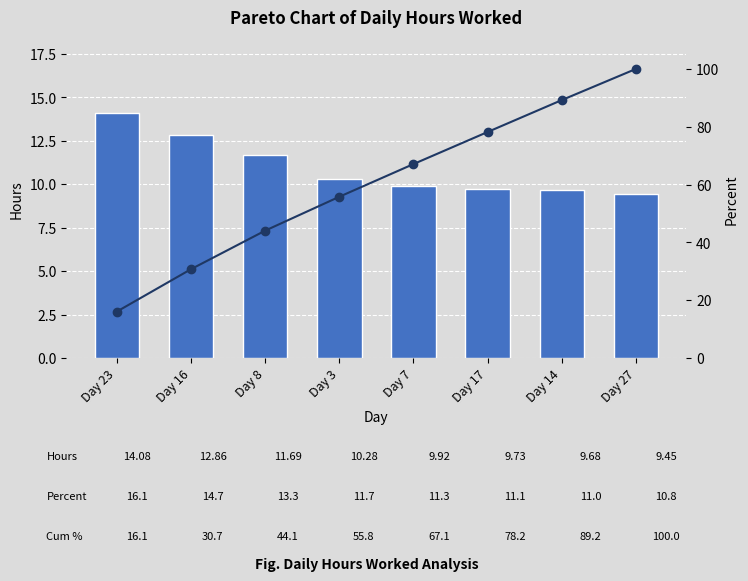

Are the bars grouped side by side (vs. stacked)?

Yes